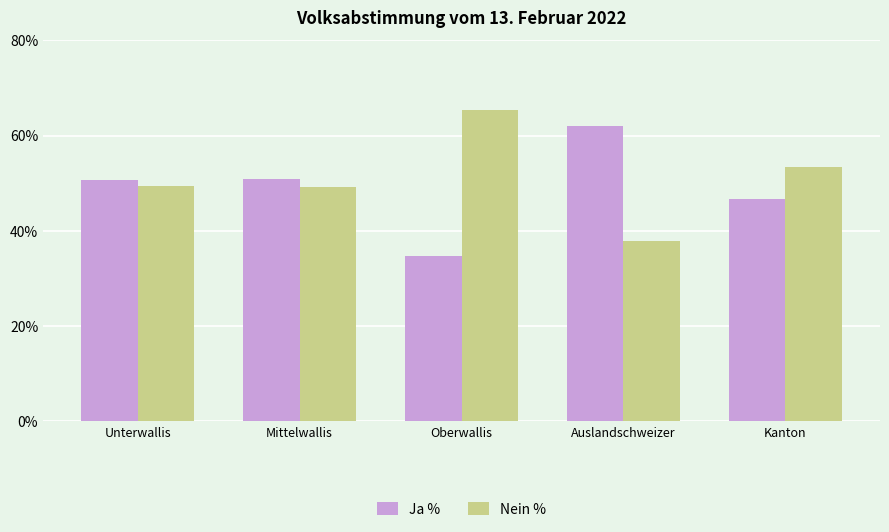

List the series in order of their peak value, highest first.

Nein %, Ja %